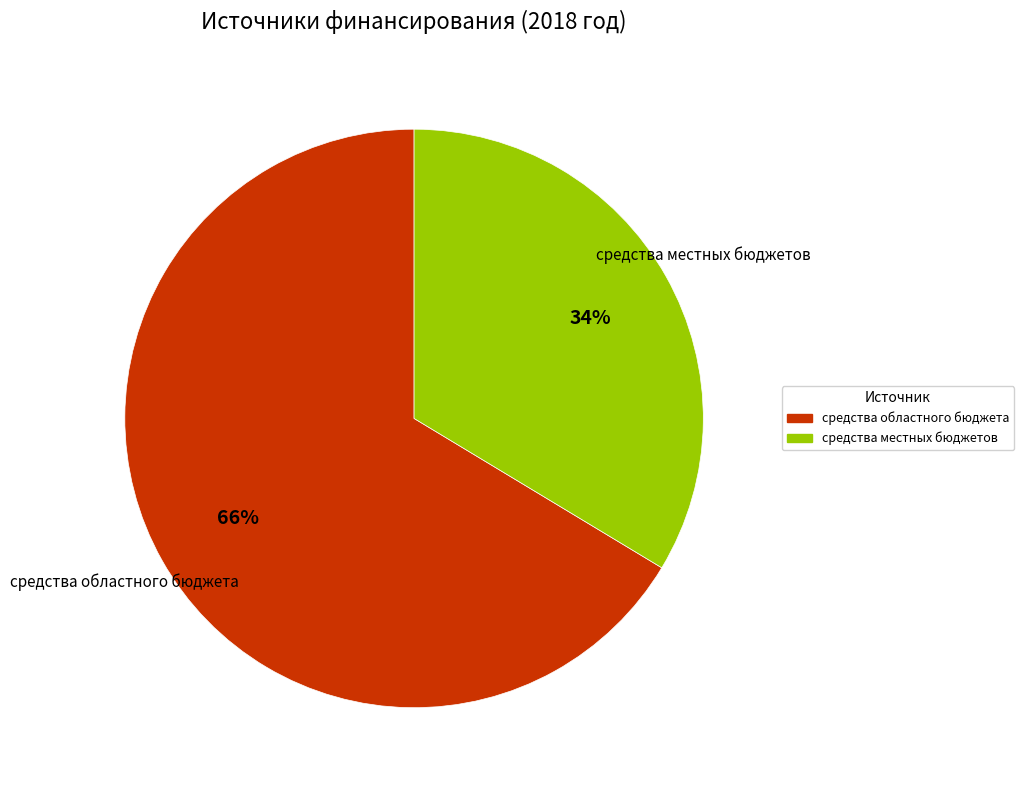

Is there any slice that represents more than half of the pie?

Yes